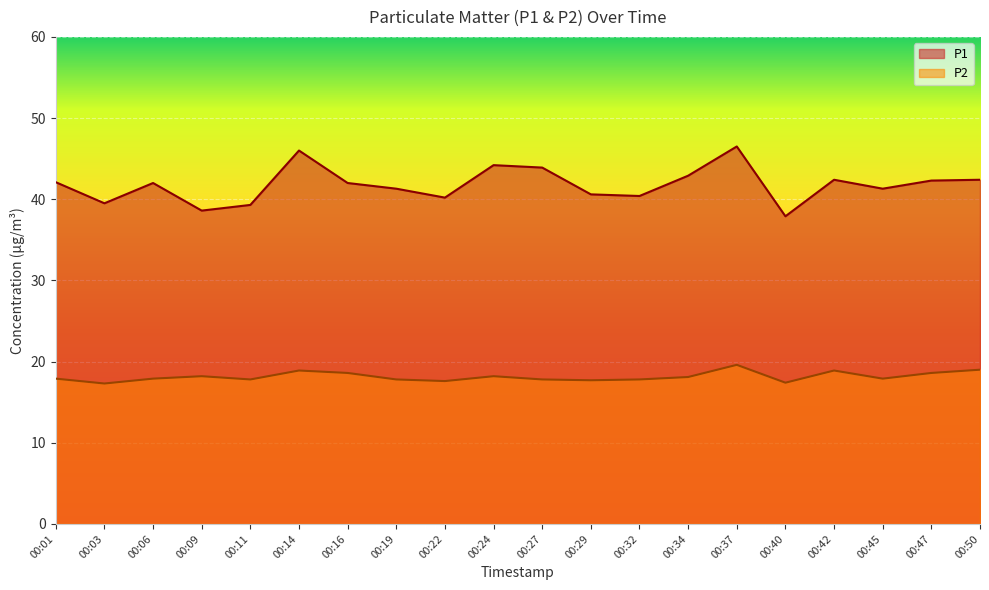

Read the P2 value at 00:50.

19.0